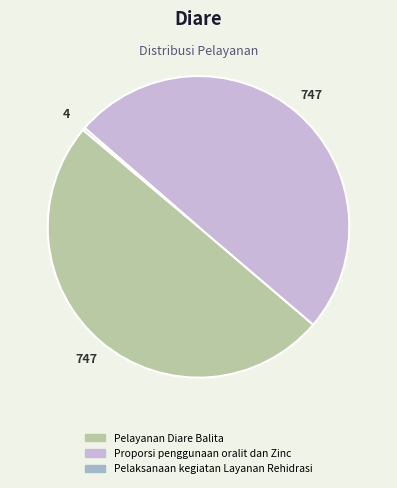

Is Pelayanan Diare Balita the majority of the pie?

No